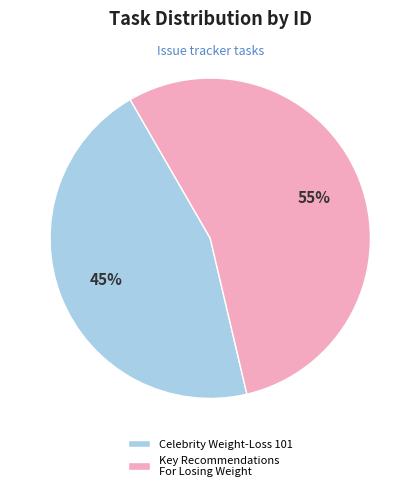

To the nearest percent, what is the average slice percentage?

50%